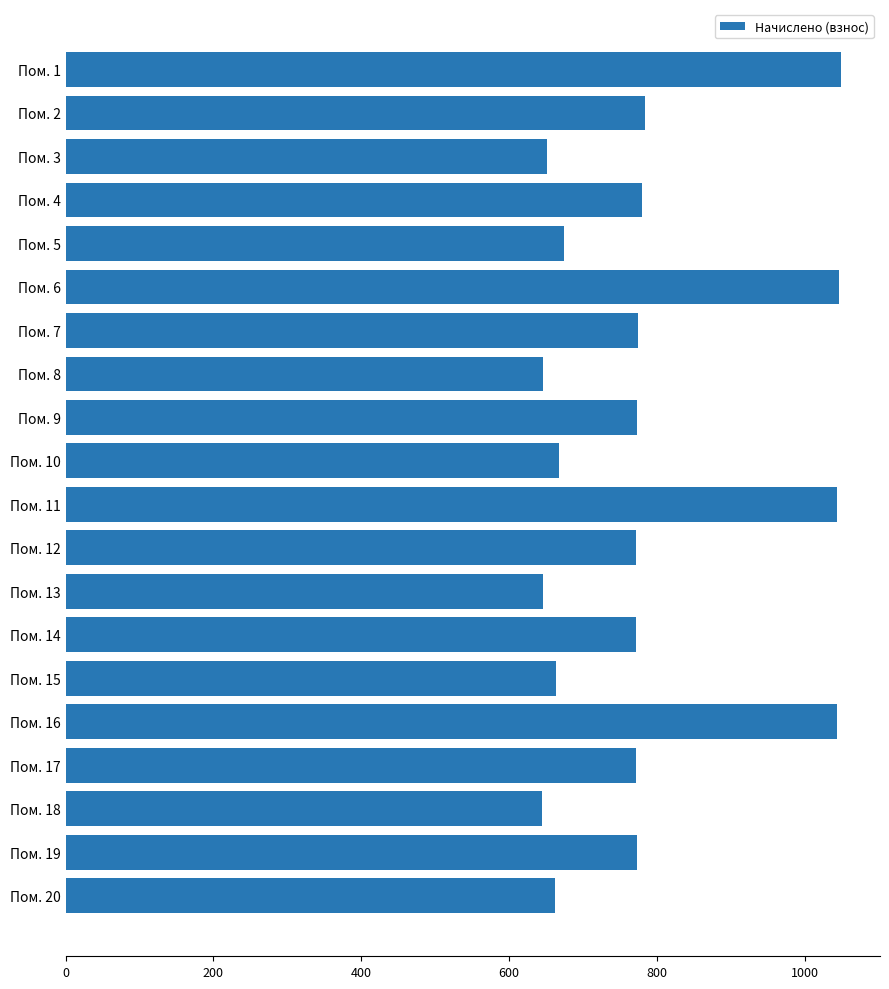

Does the chart contain stacked bars?

No